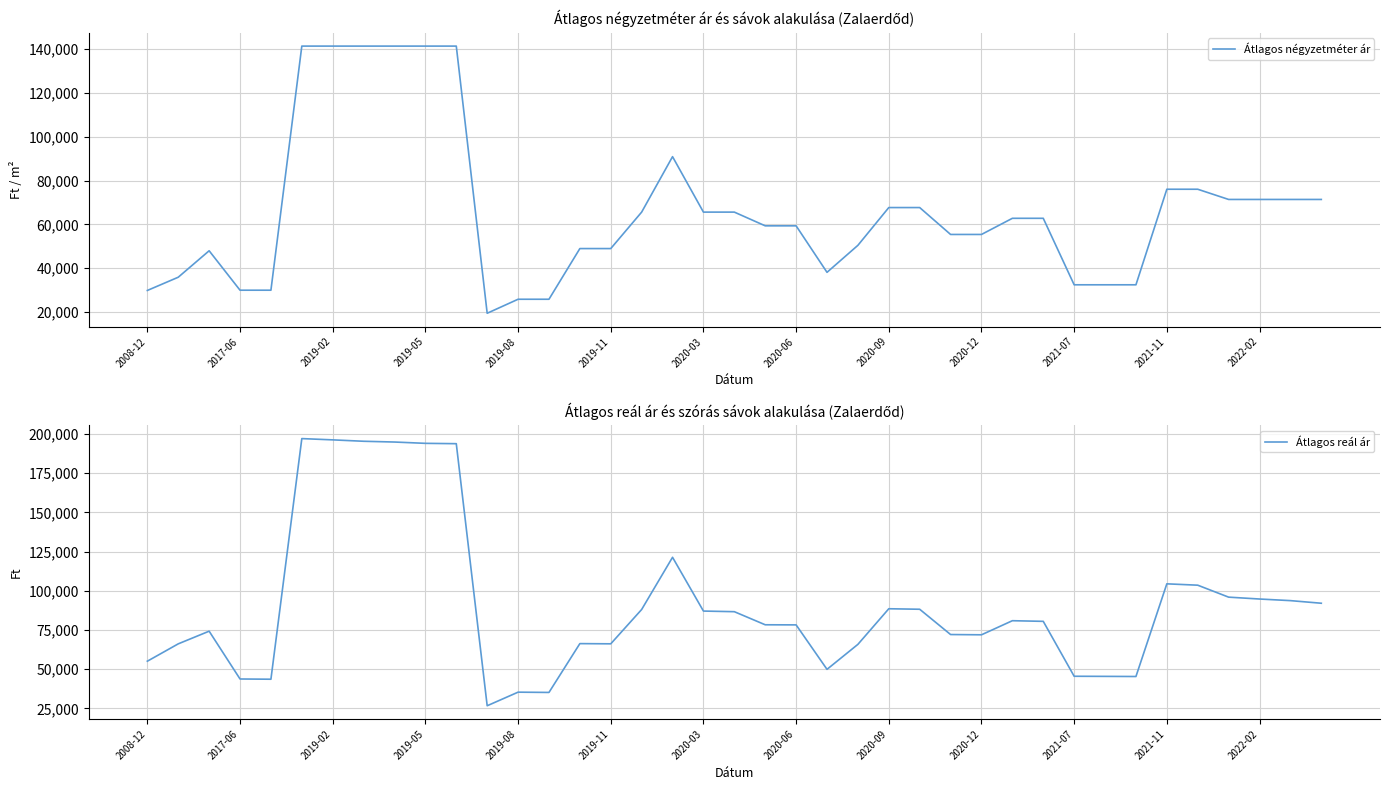

What is the minimum value for Átlagos reál ár?

26643